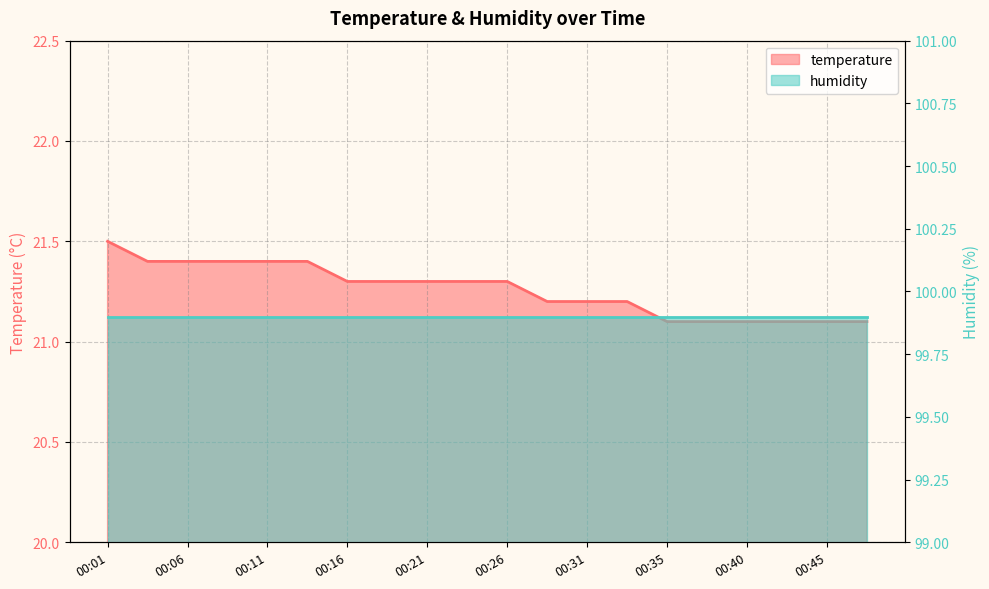

Between 00:26 and 00:38, which is larger?

00:26